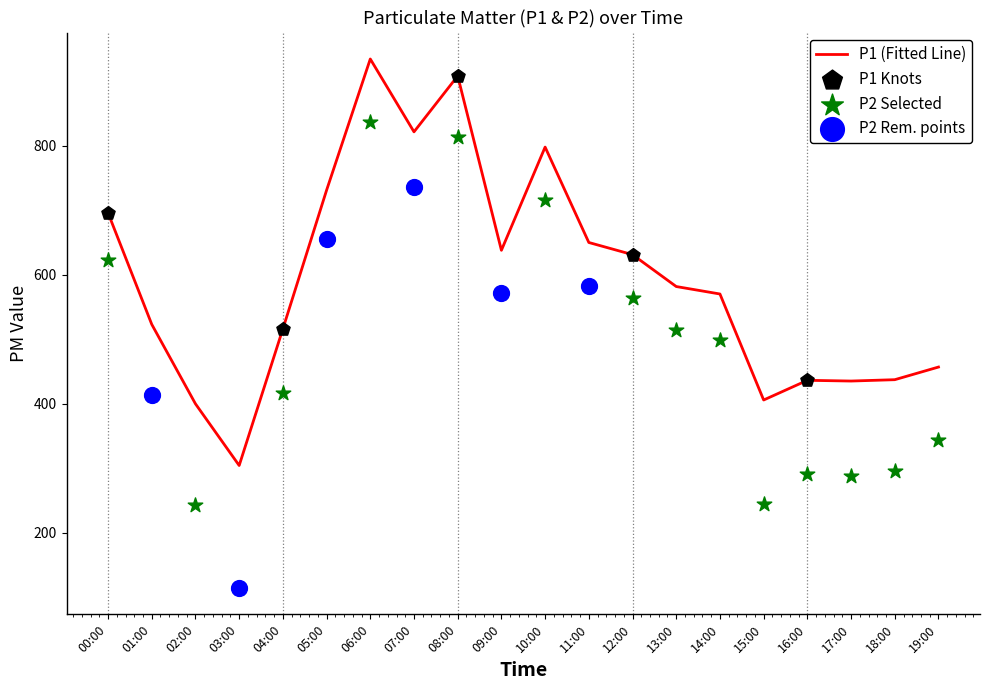

Is the value of P2 at 01:00 greater than the value of P1 at 19:00?

No